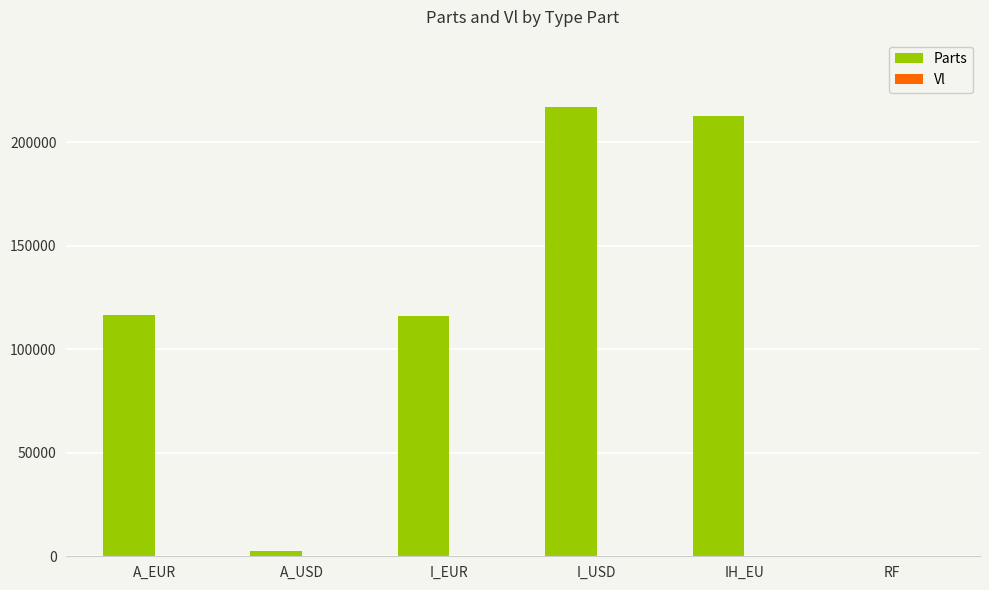

Are the bars grouped side by side (vs. stacked)?

Yes